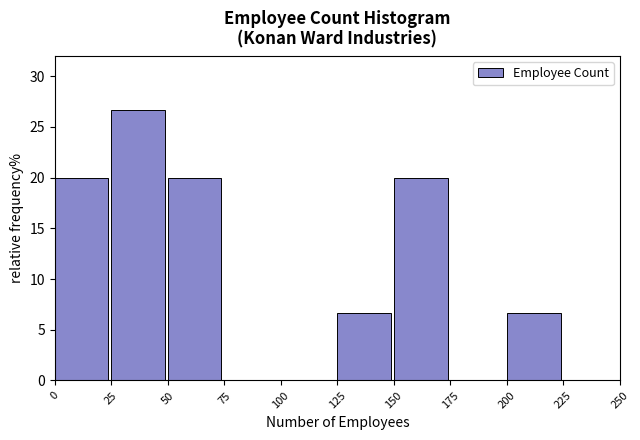

Which range on the x-axis has the tallest bar?

25 to 50